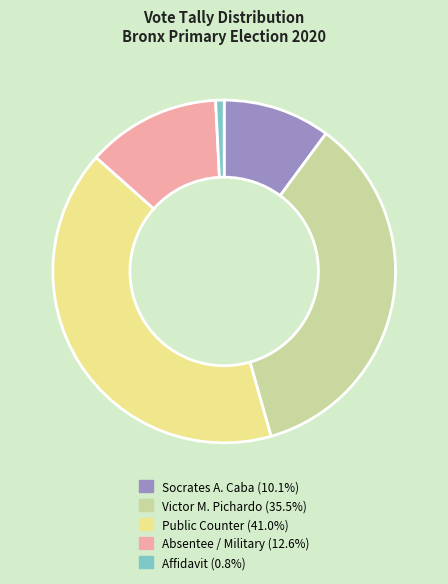

Is the sum of Affidavit and Absentee / Military greater than half?

No